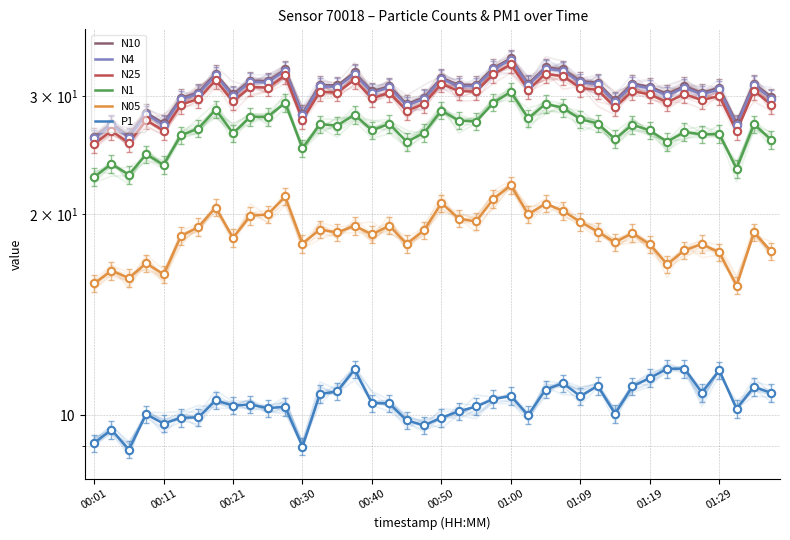

What are all the series names shown in the legend?

N10, N4, N25, N1, N05, P1